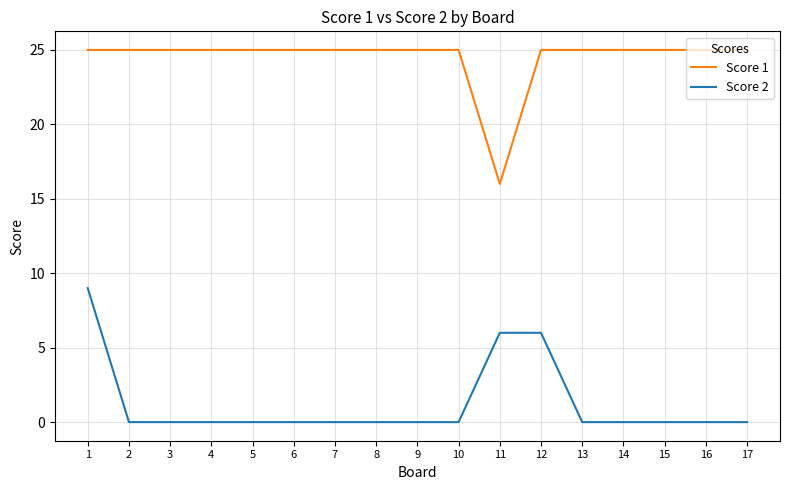

How many categories are shown in the chart?

17